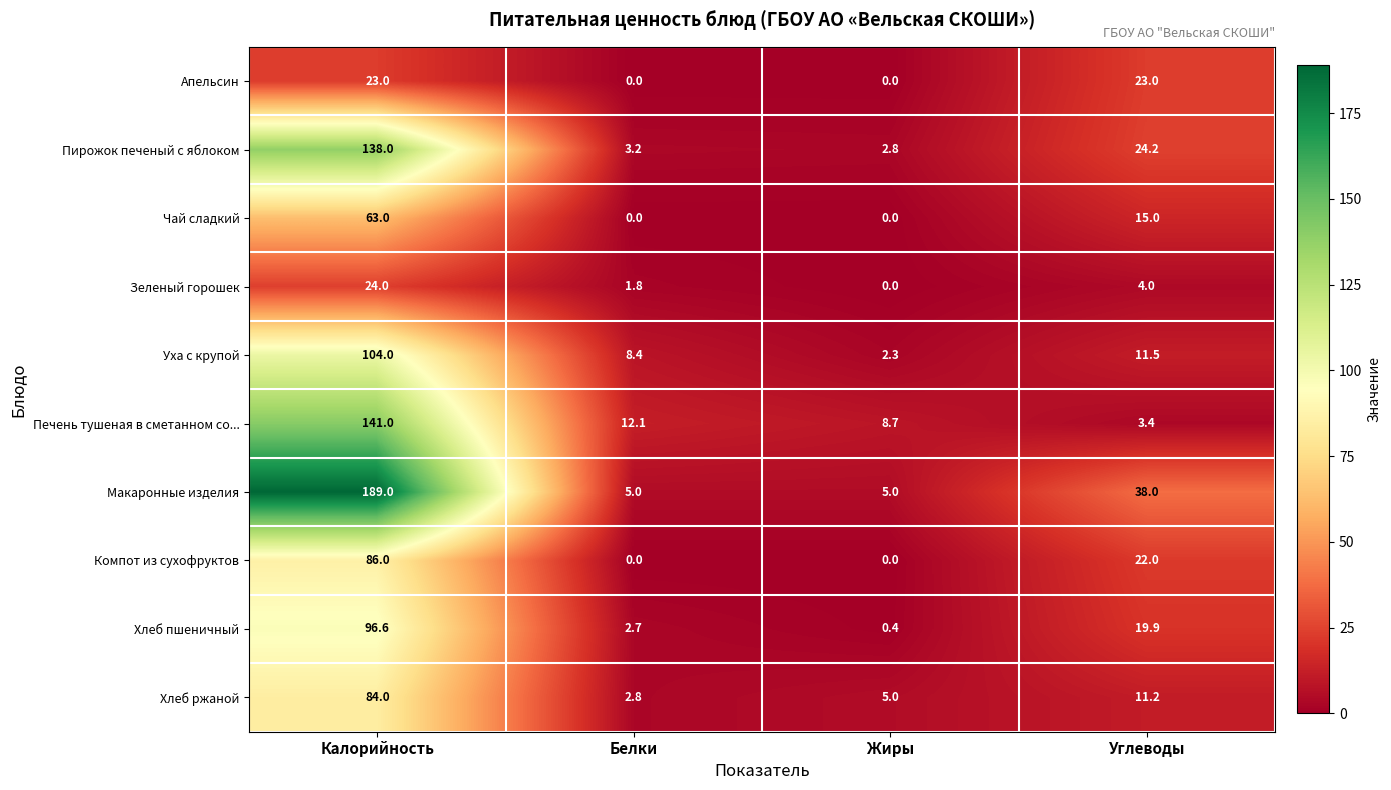

How many series are shown in this chart?

10